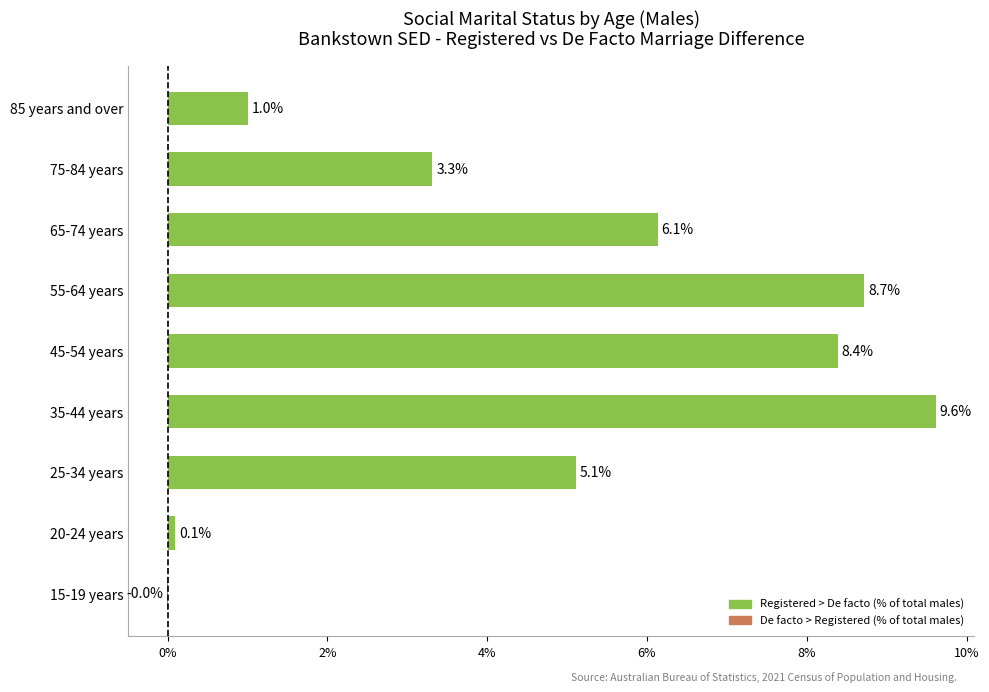

At which label is the value closest to 4?

75-84 years